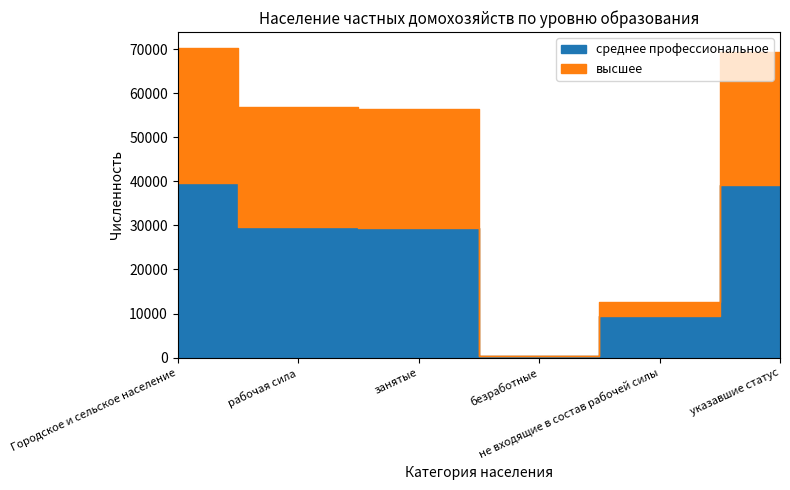

How many series are shown in this chart?

2